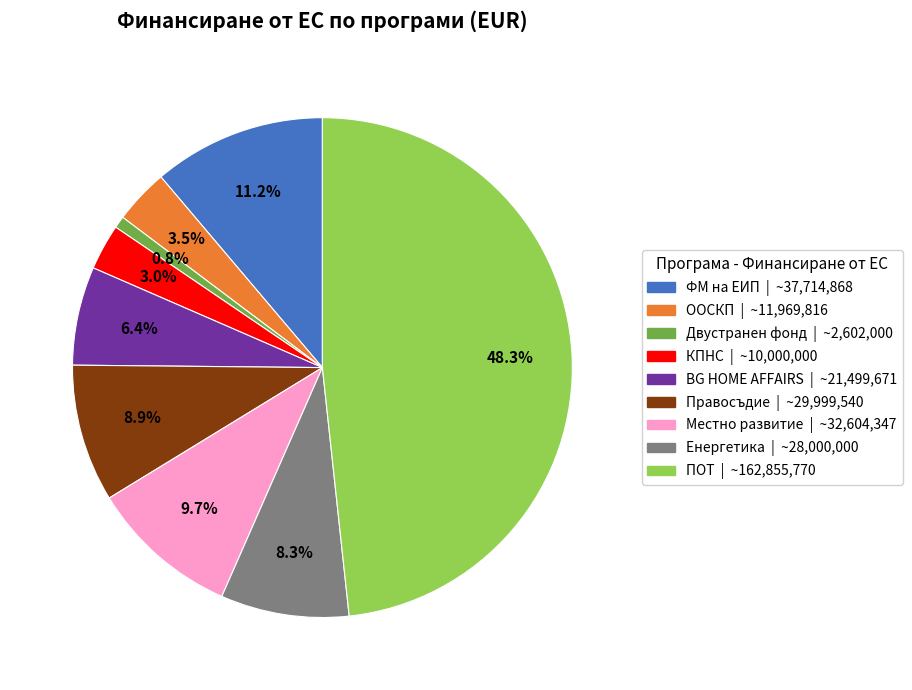

How many segments does this pie chart have?

9